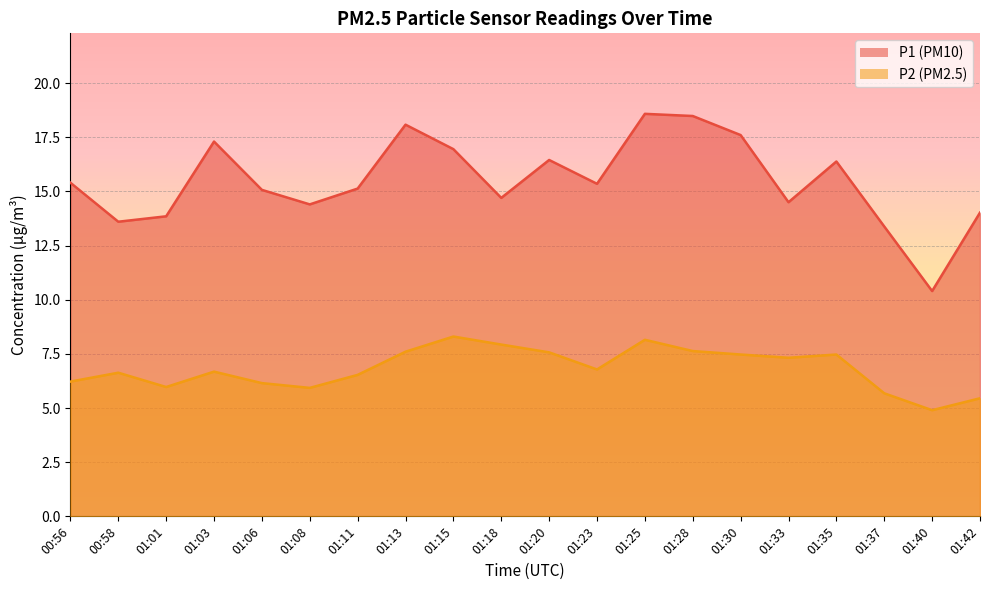

The P2 series shows 5.5 at 01:42. True or false?

True